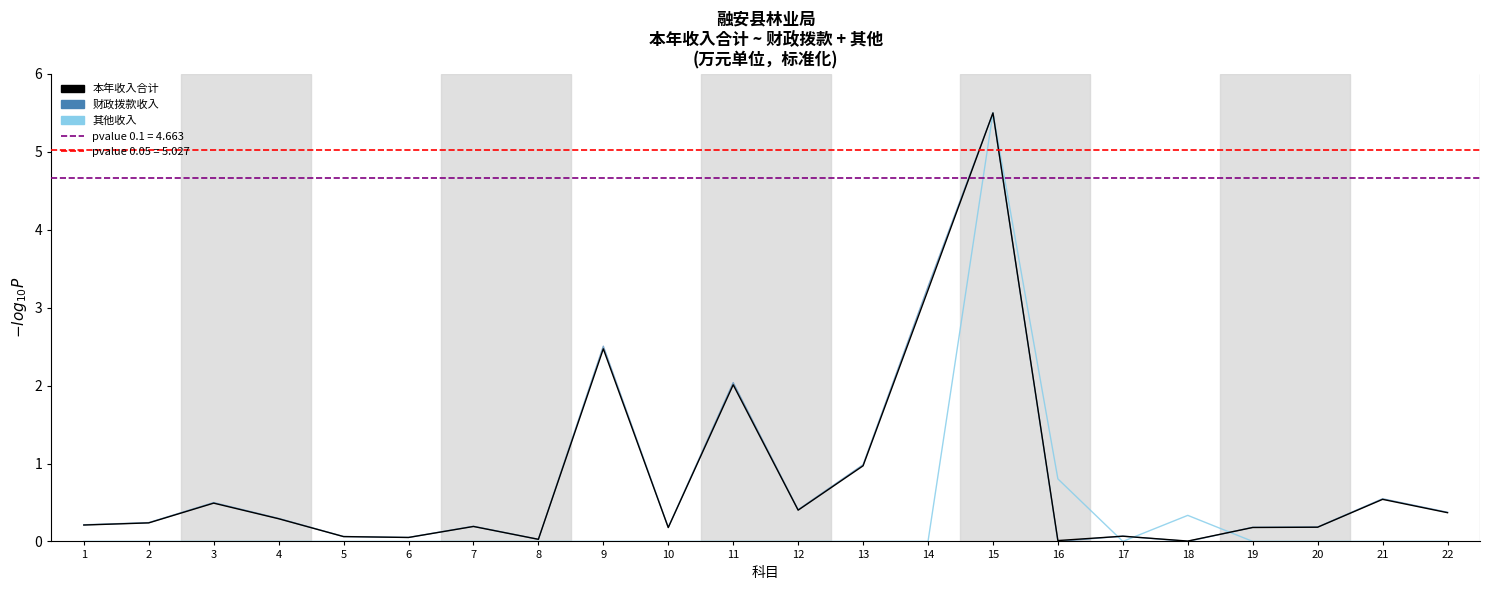

Reading left to right, transcribe all the data shown in this chart.

本年收入合计: 0.2	0.2	0.5	0.3	0.1	0.1	0.2	0.0	2.5	0.2	2.0	0.4	1.0	3.2	5.5	0.0	0.1	0.0	0.2	0.2	0.5	0.4
财政拨款收入: 0.2	0.2	0.5	0.3	0.1	0.1	0.2	0.0	2.5	0.2	2.0	0.4	1.0	3.3	5.5	0.0	0.1	0.0	0.2	0.2	0.5	0.4
其他收入: 0.0	0.0	0.0	0.0	0.0	0.0	0.0	0.0	0.0	0.0	0.0	0.0	0.0	0.0	5.5	0.8	0.0	0.3	0.0	0.0	0.0	0.0